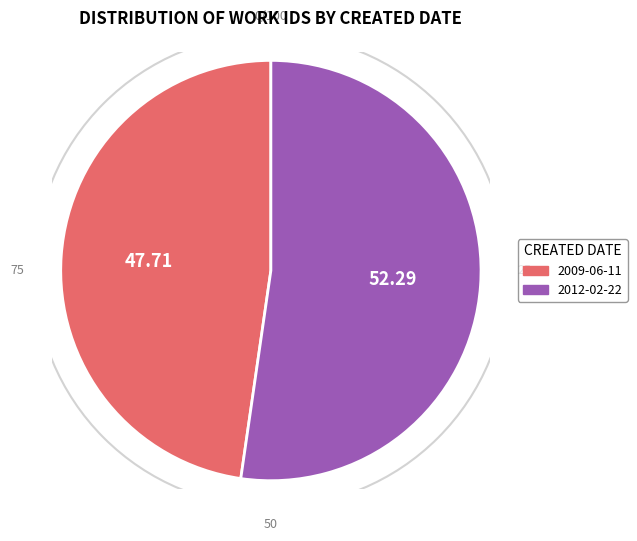

Is there any slice that represents more than half of the pie?

Yes